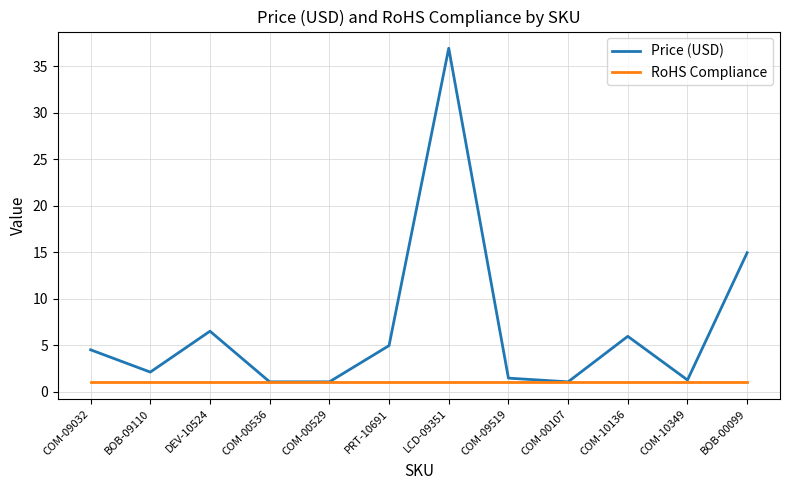

What is the average value of the RoHS Compliance series?

1.0